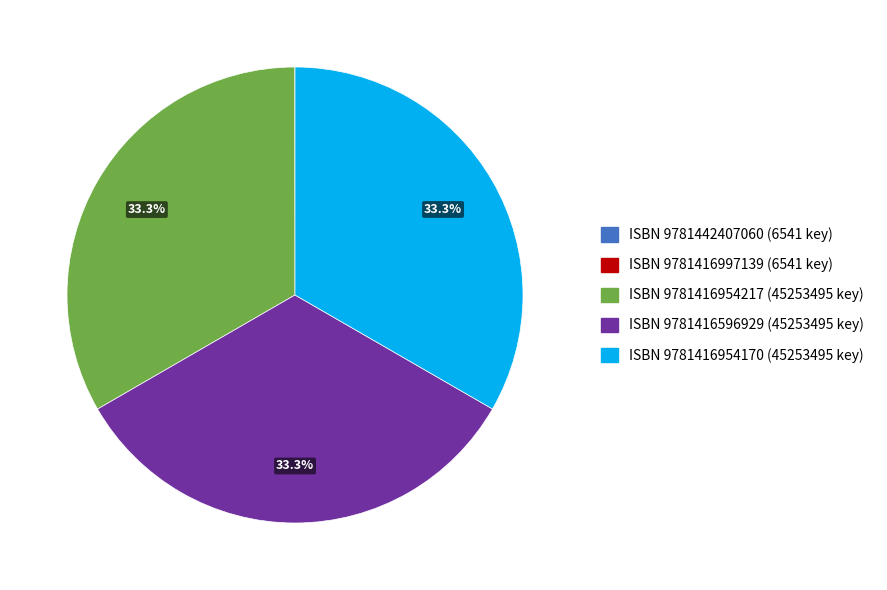

Is there any slice that represents more than half of the pie?

No